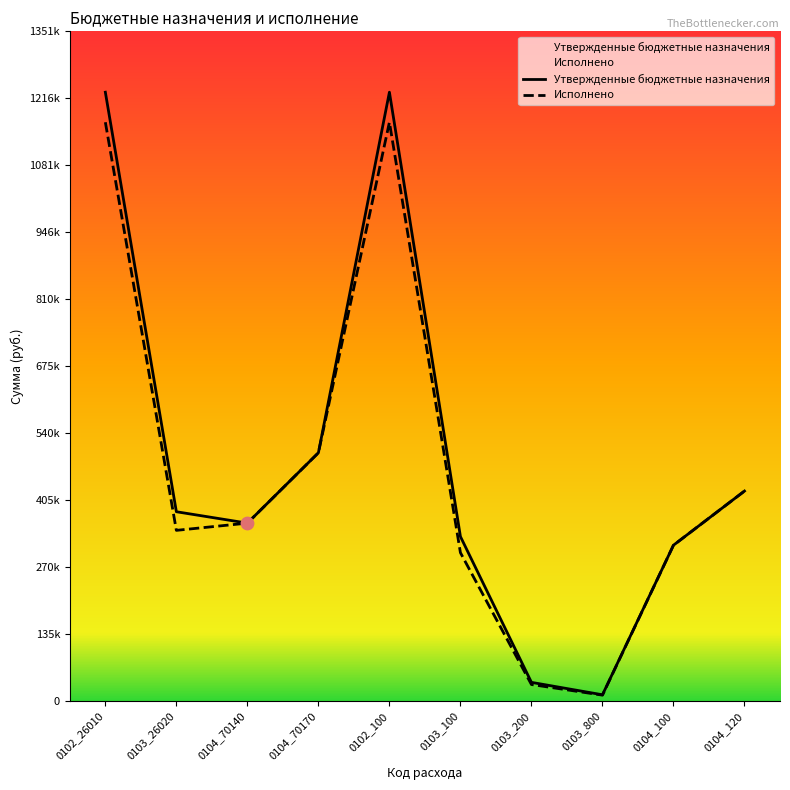

Which series has the largest Y range (max minus min)?

Утвержденные бюджетные назначения